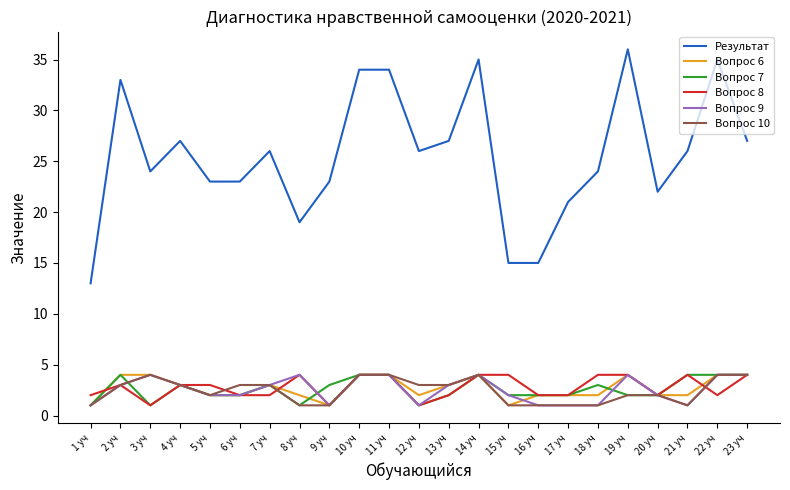

What position from the left is 12 уч?

12